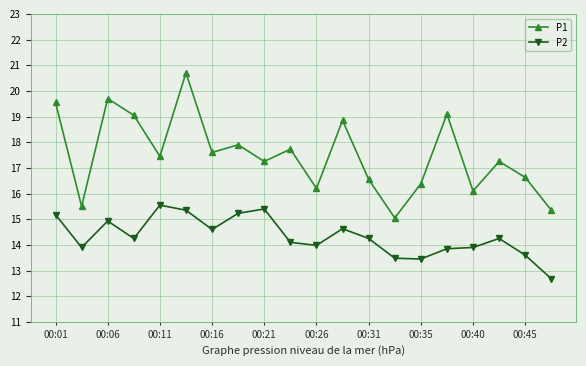

Does the chart have visible grid lines?

Yes